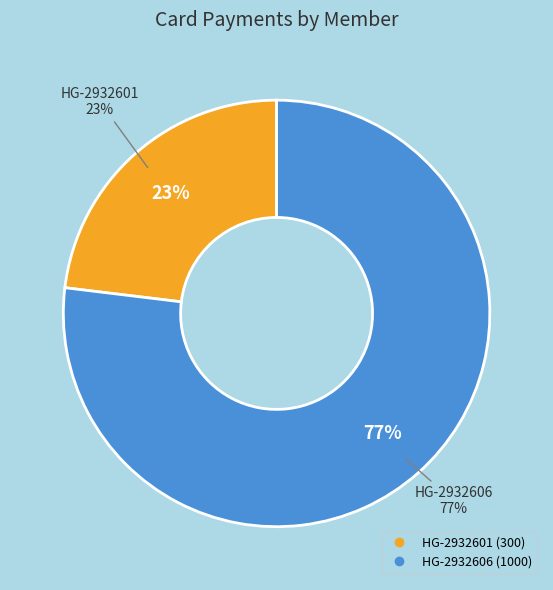

To the nearest percent, what percentage of the pie is HG-2932606?

77%